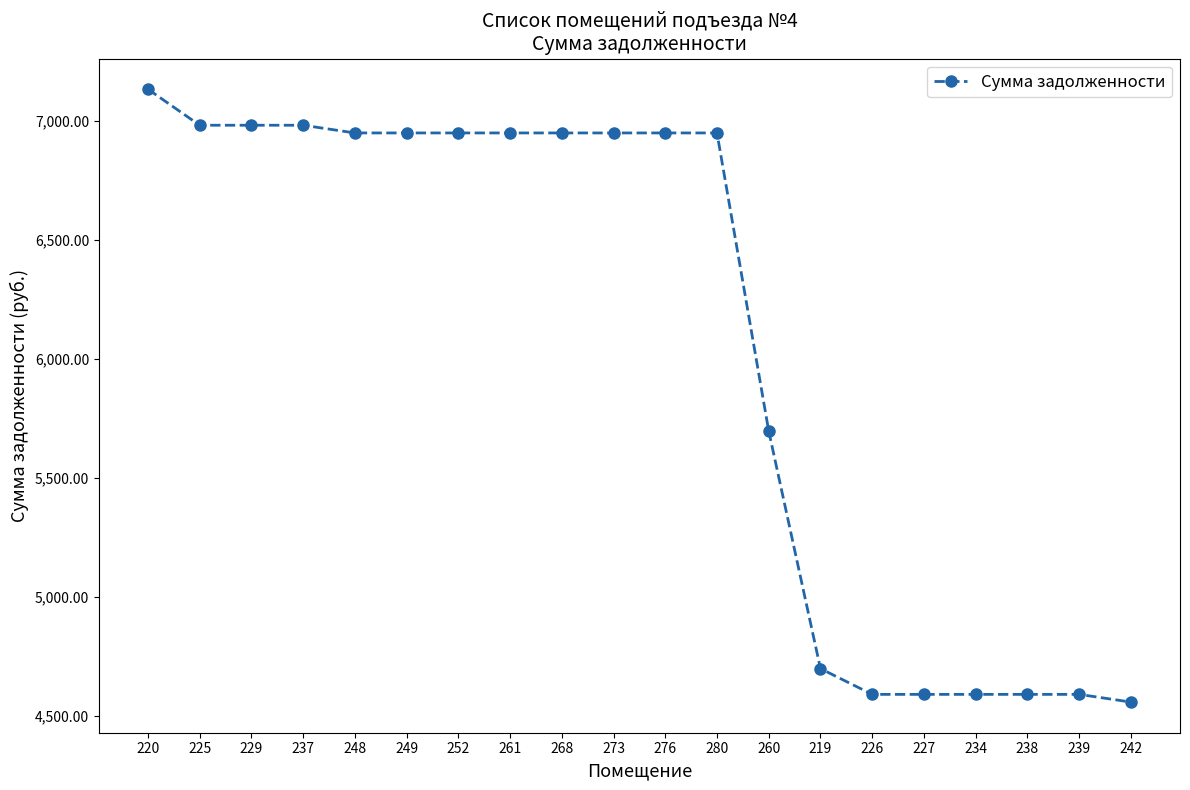

Count the number of data series in this chart.

1